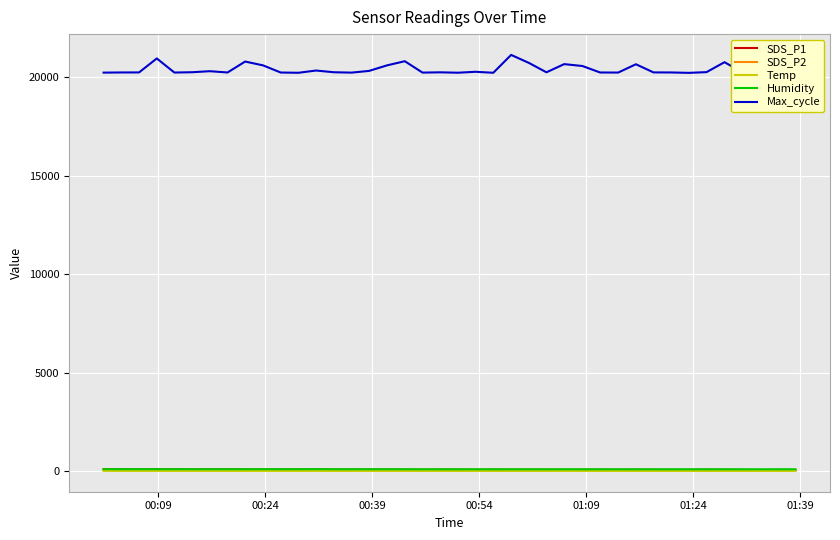

What is the greatest value displayed?

21125.0